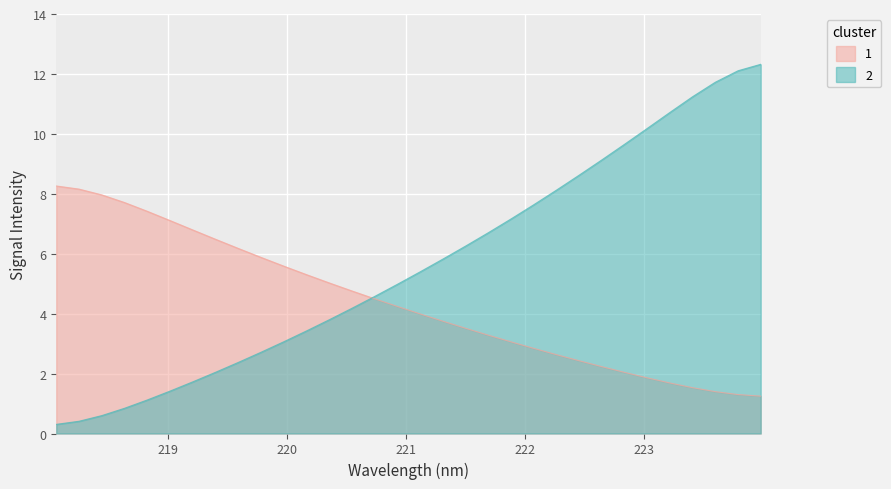

What is the change in value from 223.408 to 223.7895?

+0.9